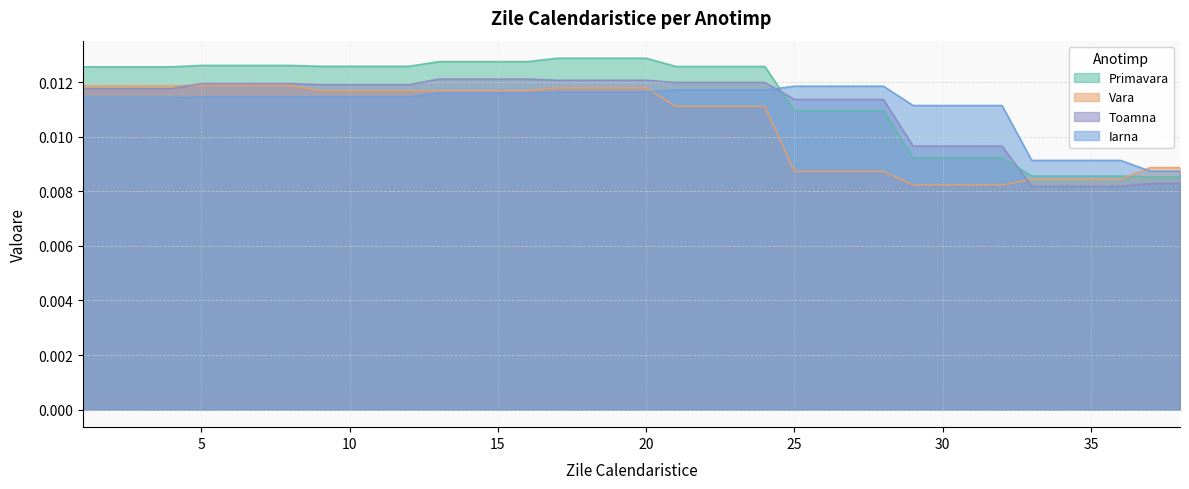

What are all the series names shown in the legend?

Primavara, Vara, Toamna, Iarna